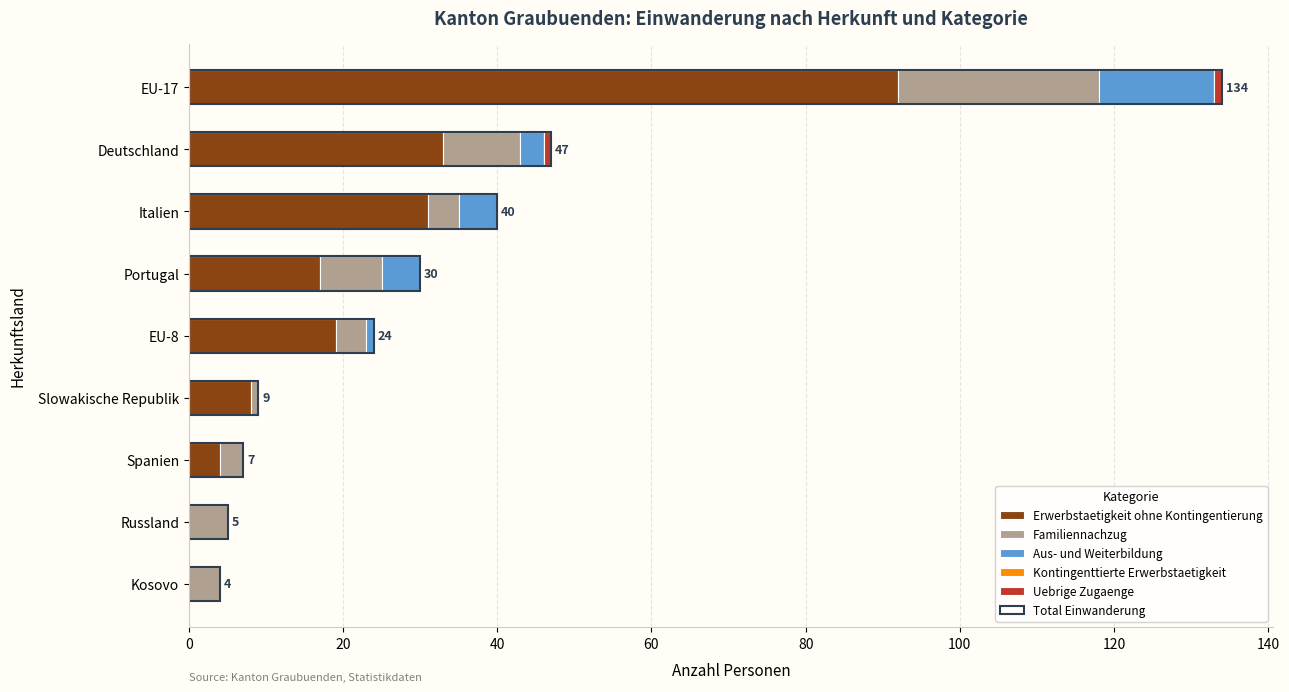

Does the chart contain any negative values?

No